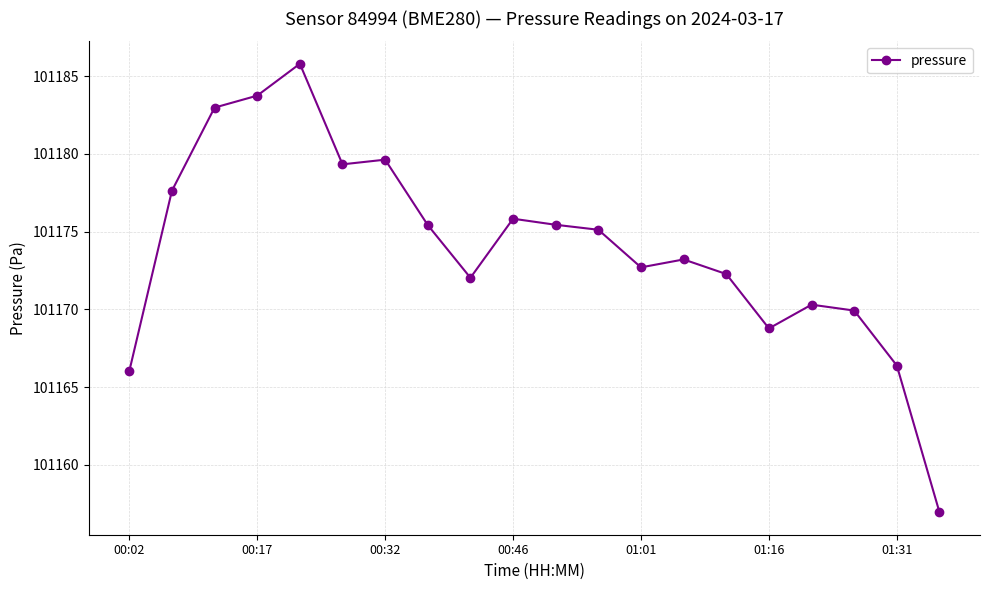

What is the smallest value displayed?

101156.9